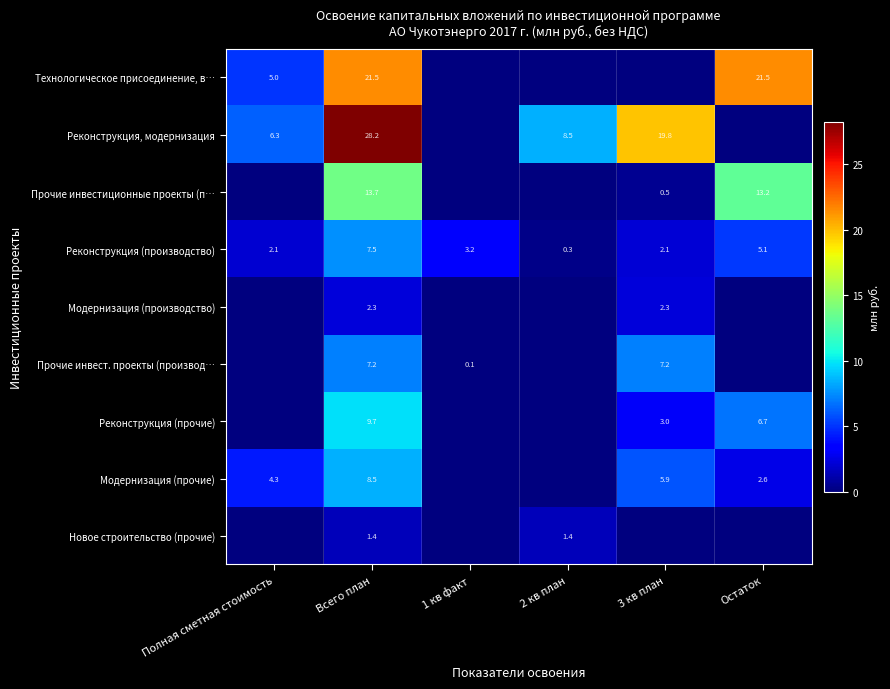

The Модернизация (прочие) series shows 4.3 at Полная сметная стоимость. True or false?

True